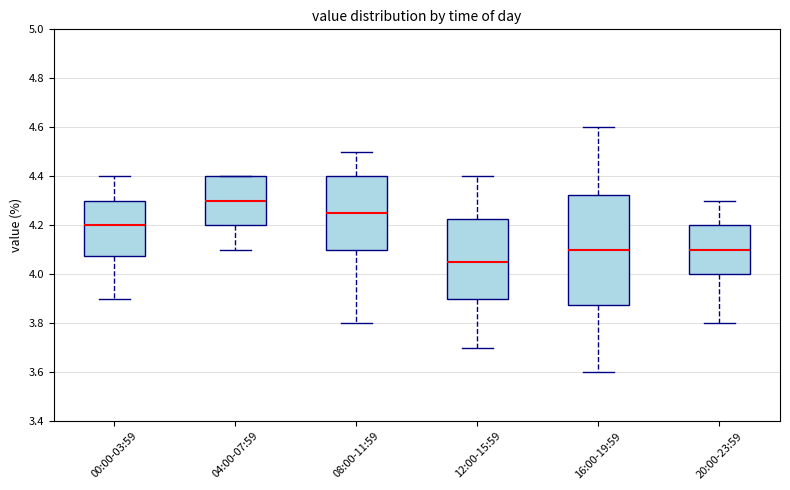

Comparing the boxes themselves (not the whiskers), which one is the tallest?

16:00-19:59